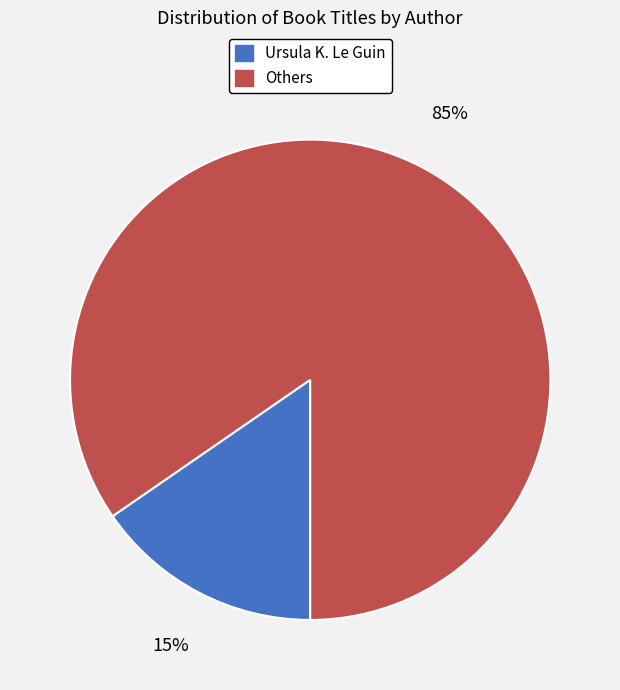

Is there a majority slice in this chart?

Yes